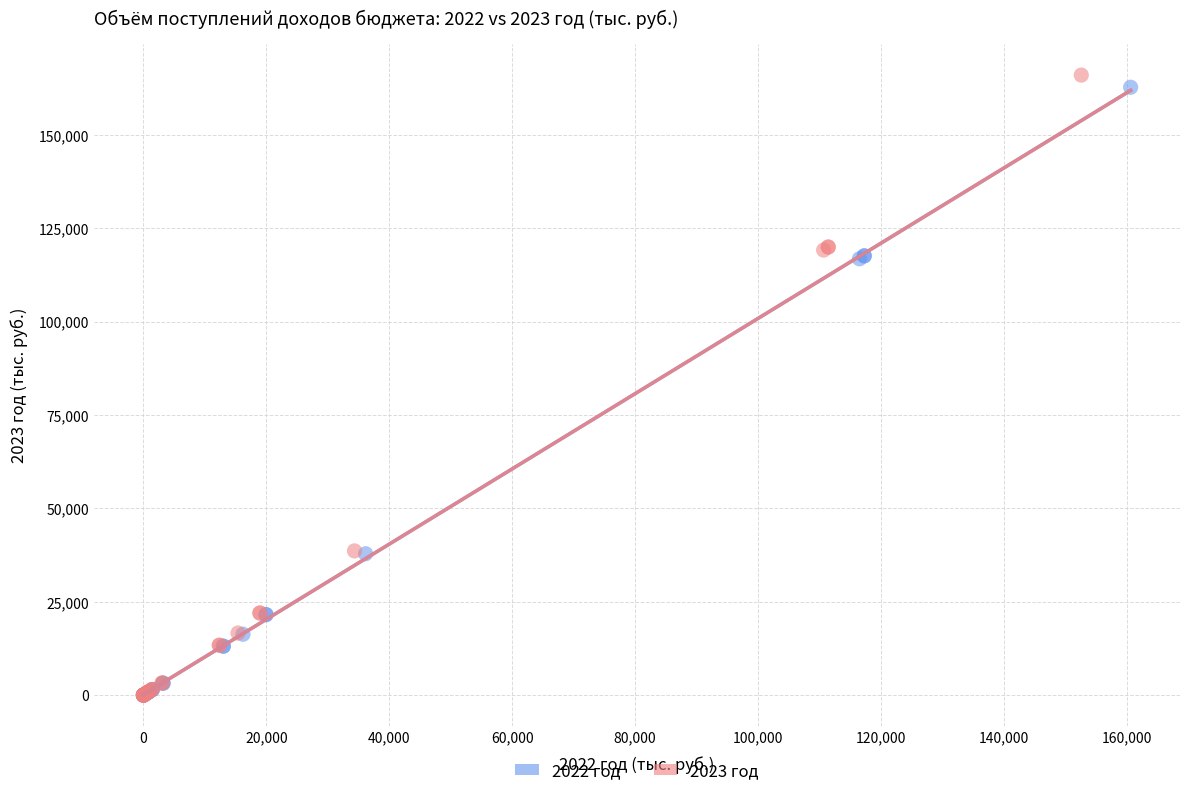

Which series has the widest spread of Y values?

2023 год